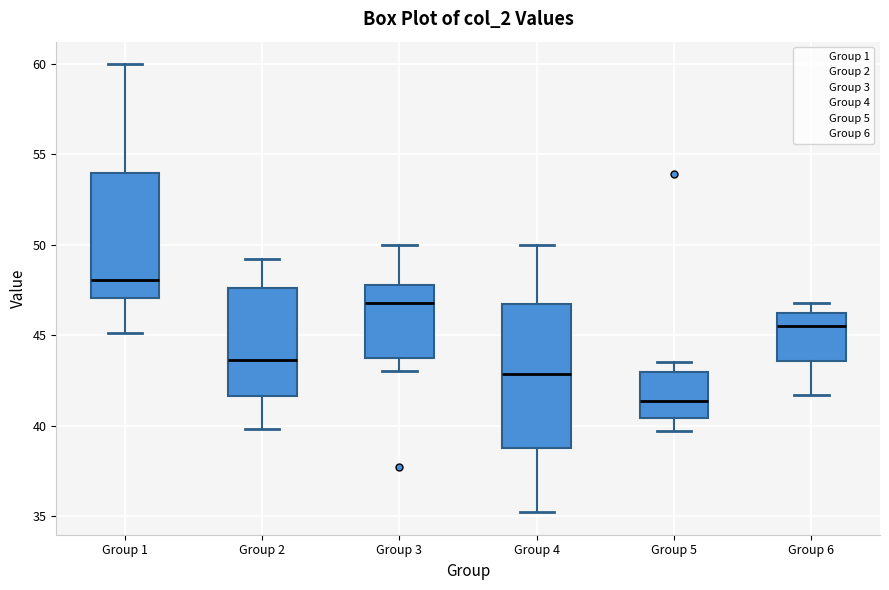

Which box's median line is the highest?

Group 1